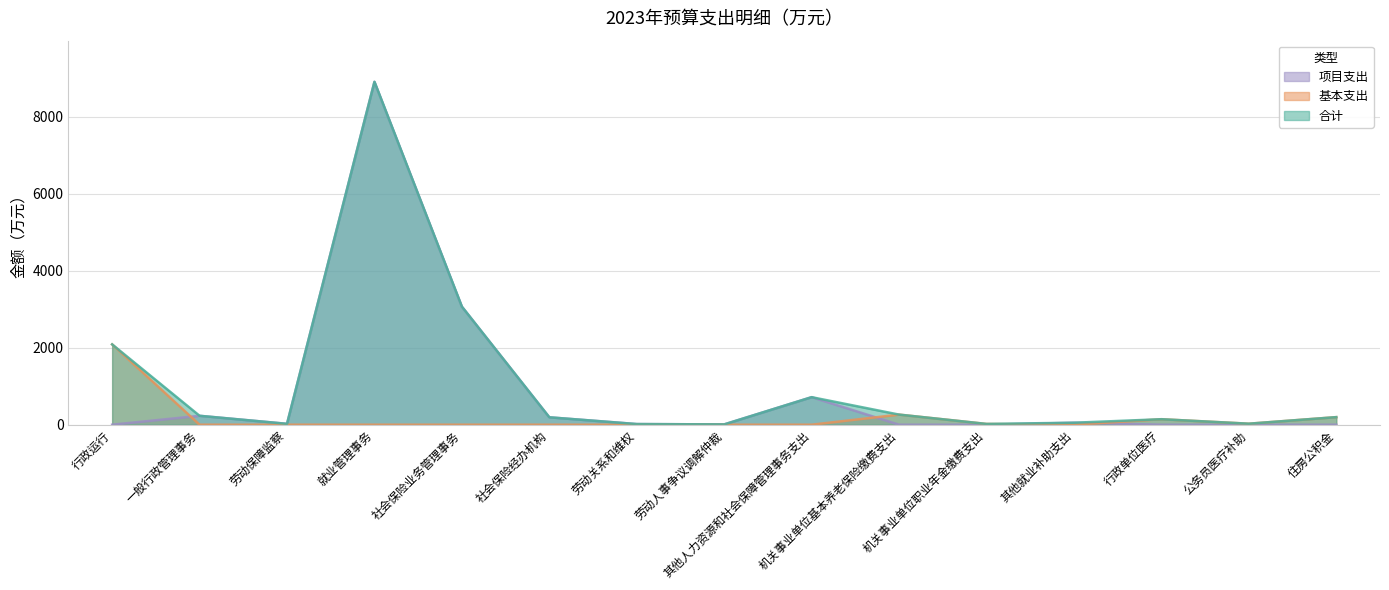

What is the label of the 7th point from the right?

其他人力资源和社会保障管理事务支出